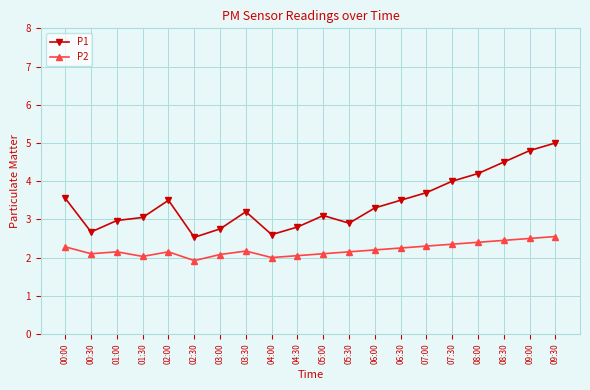

The value of P1 at 05:00 is 1.8. True or false?

False